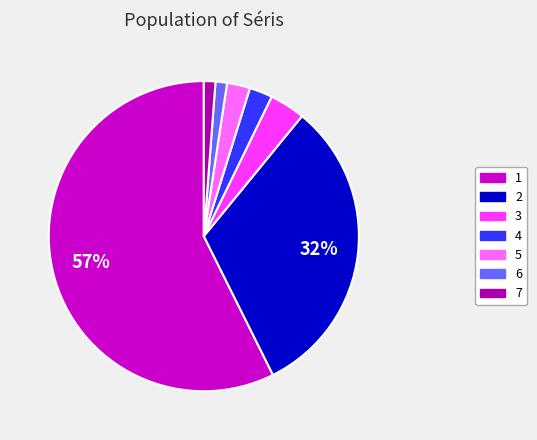

To the nearest percent, what is the difference between the 2 and 6 slice percentages?

31%